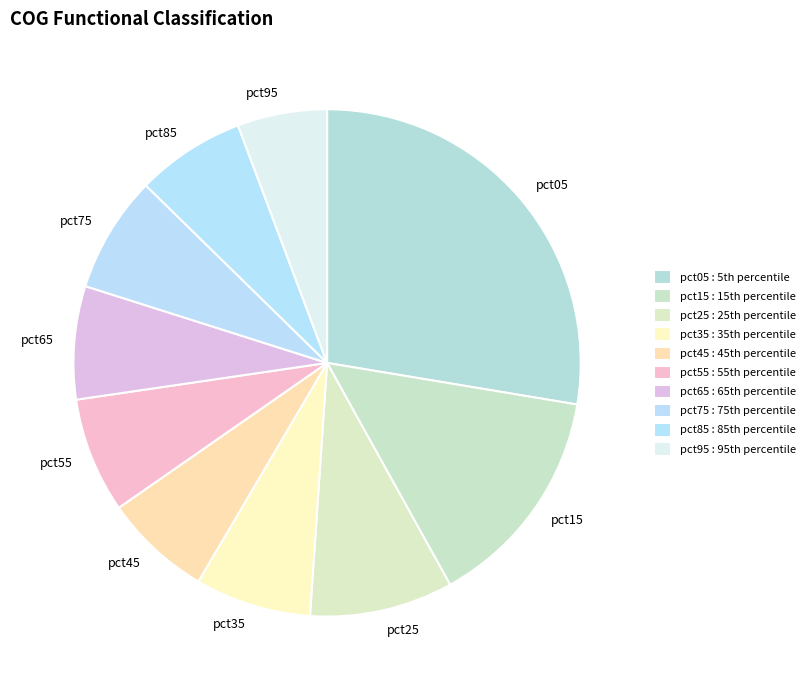

Which category has the smallest portion of the pie?

pct95